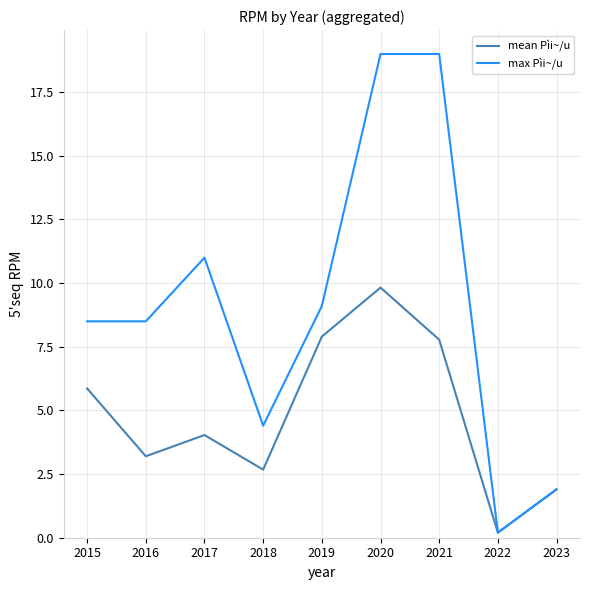

At which category is the sum across all series the highest?

2020